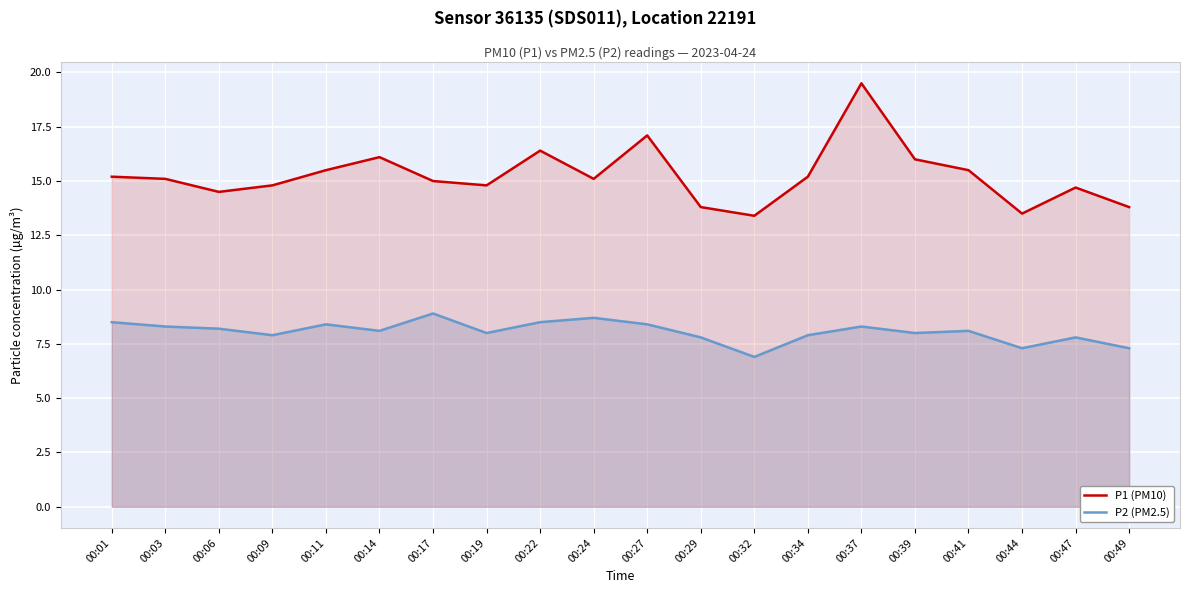

What is the total value across all series at 00:06?

22.7